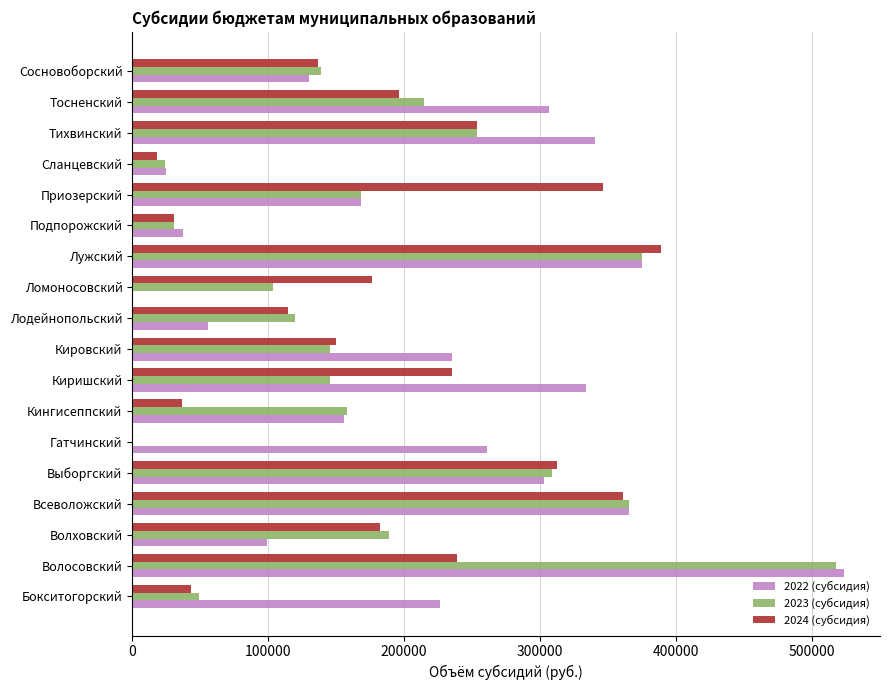

Which series has the largest total across all categories?

2022 (субсидия)